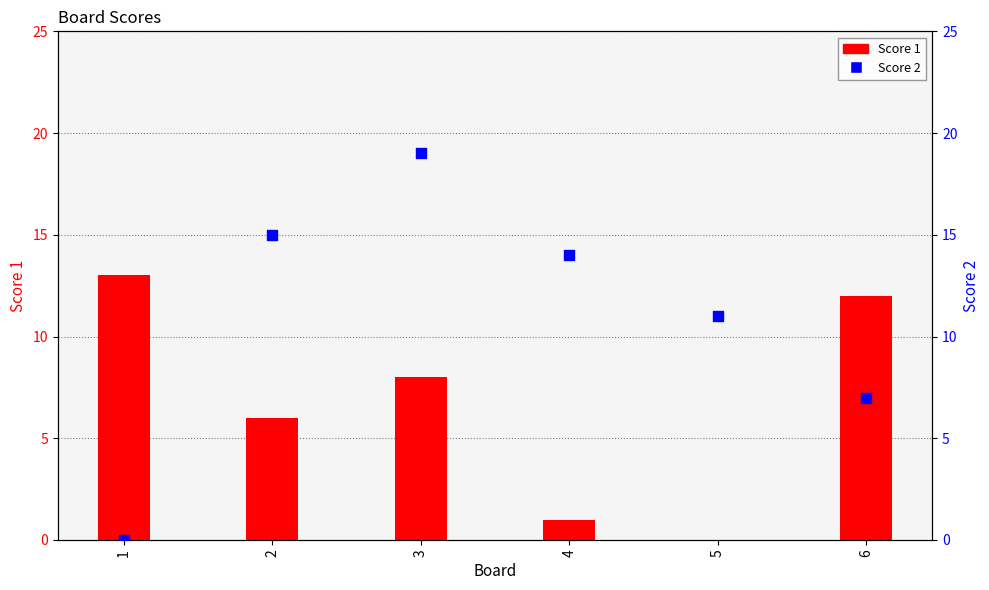

At how many categories does at least one series exceed 4?

6